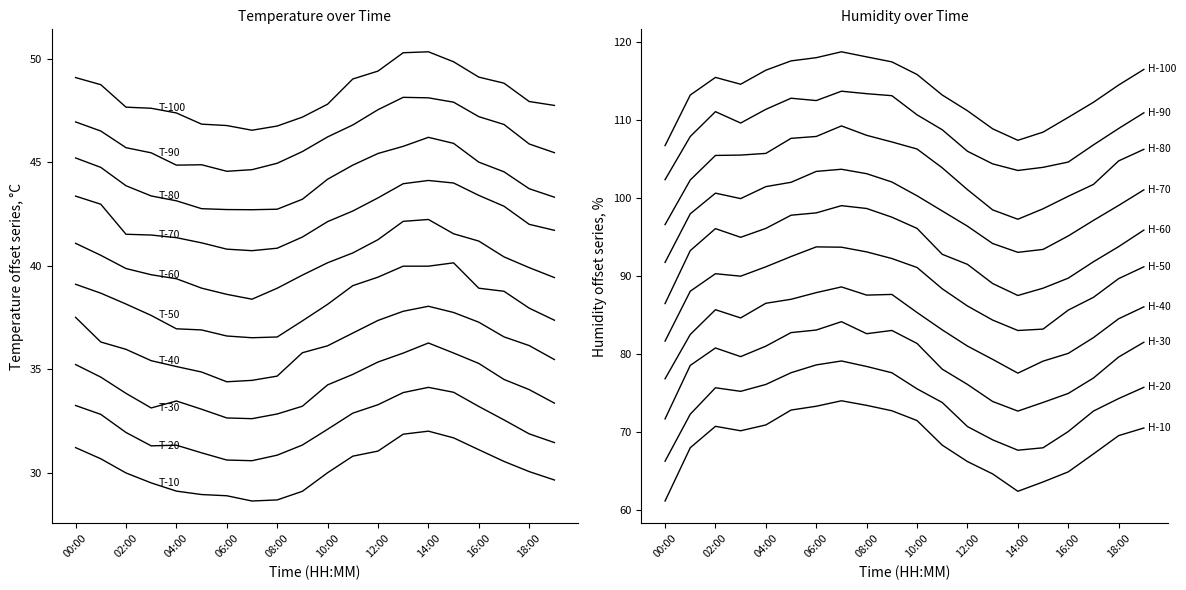

List the series in order of their peak value, lowest first.

temperature, humidity